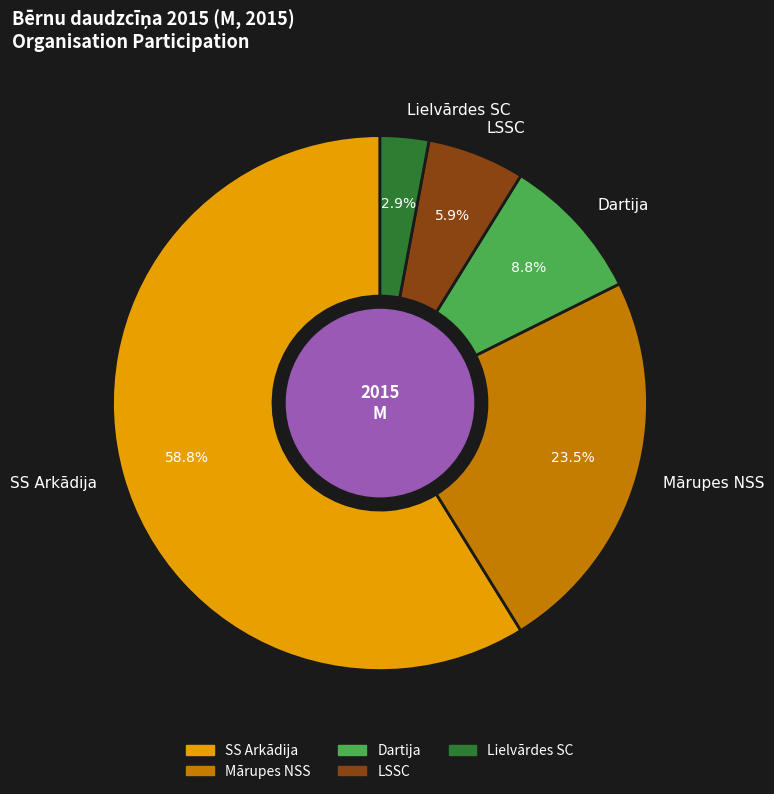

Which category has the biggest portion of the pie?

SS Arkādija